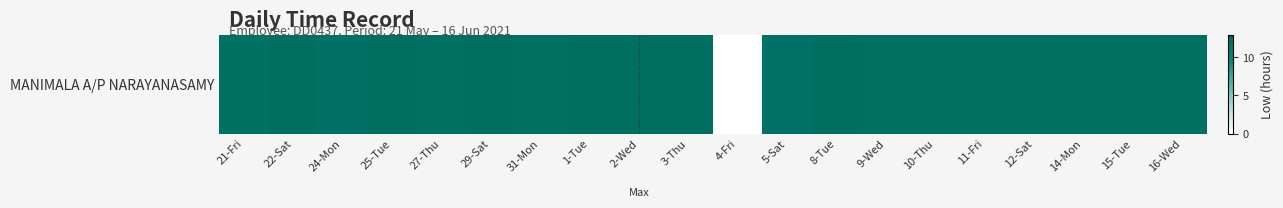

How many positive values are there?

19